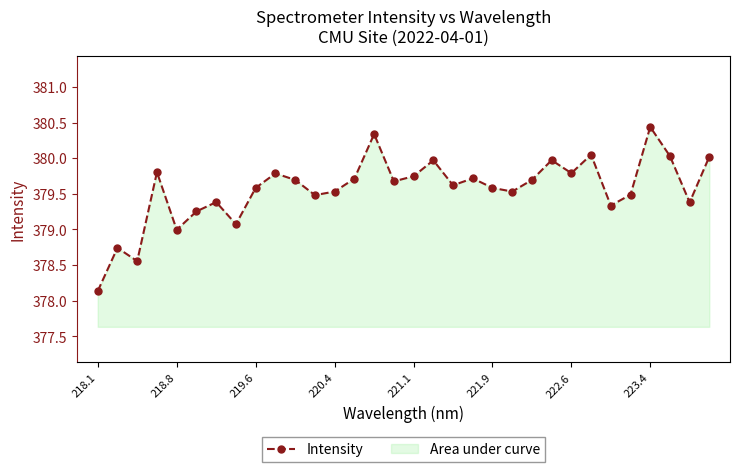

What is the difference between the second highest and second lowest values?

1.8